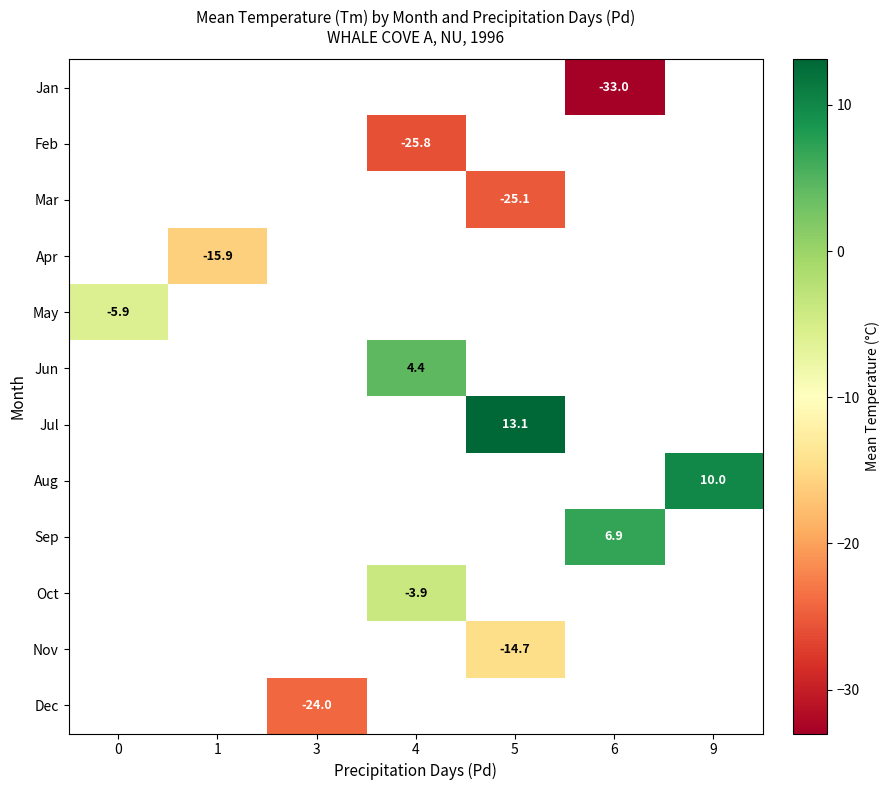

How many distinct data groups are displayed?

12